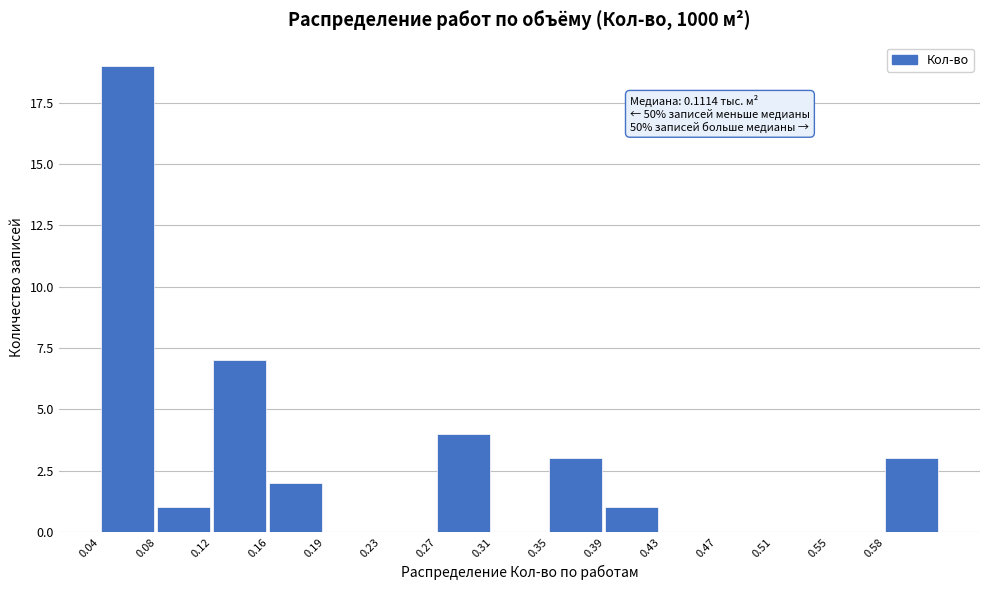

Over which range of the x-axis is the bar tallest?

0.040 to 0.075